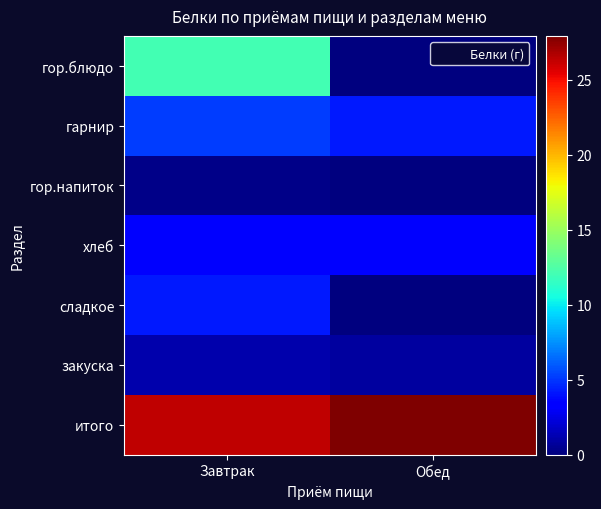

Reading left to right, transcribe all the data shown in this chart.

гор.блюдо: Завтрак=12.1	Обед=0.0
гарнир: Завтрак=5.2	Обед=4.2
гор.напиток: Завтрак=0.3	Обед=0.1
хлеб: Завтрак=3.5	Обед=3.5
сладкое: Завтрак=4.2	Обед=0.0
закуска: Завтрак=1.1	Обед=0.8
итого: Завтрак=26.3	Обед=27.9